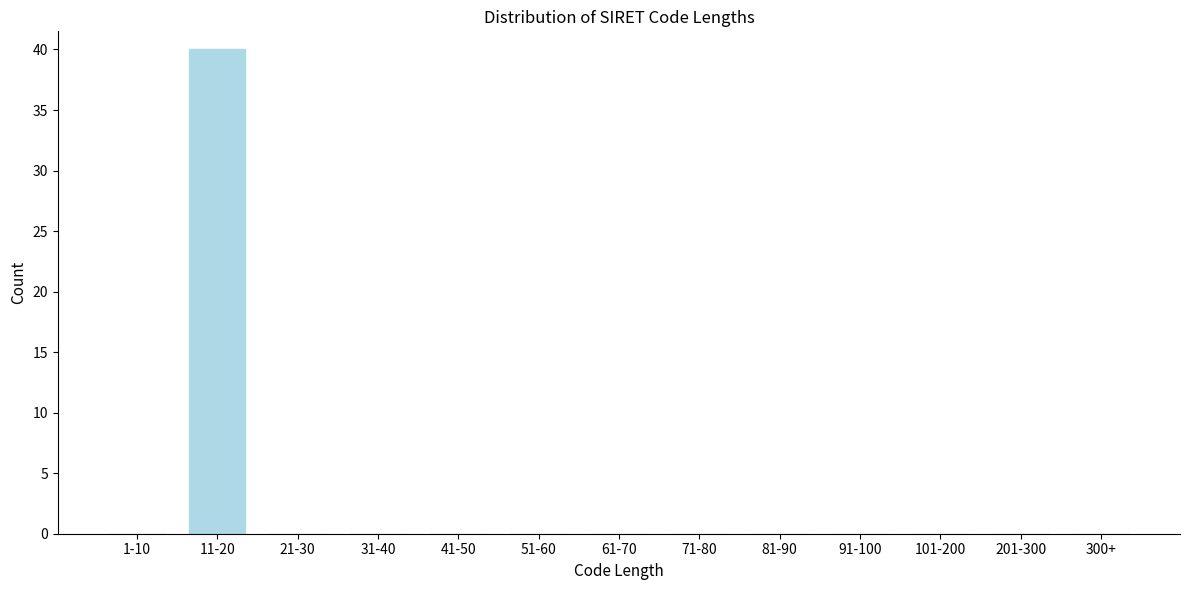

Reading left to right, extract all data points from this chart.

1-10=0	11-20=40	21-30=0	31-40=0	41-50=0	51-60=0	61-70=0	71-80=0	81-90=0	91-100=0	101-200=0	201-300=0	300+=0